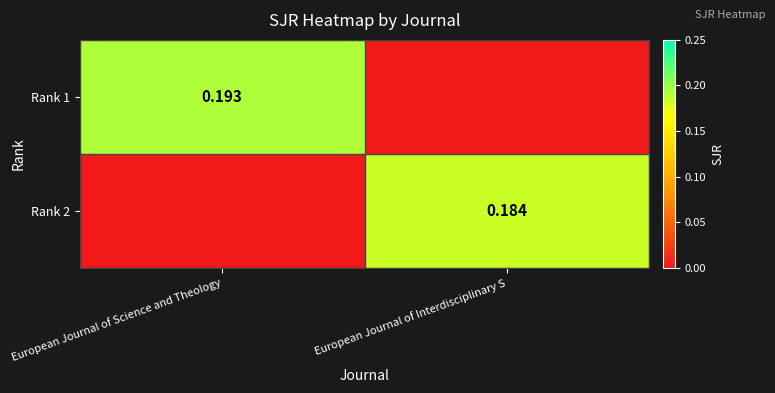

What is the total value across all series at European Journal of Science and Theology?

0.2